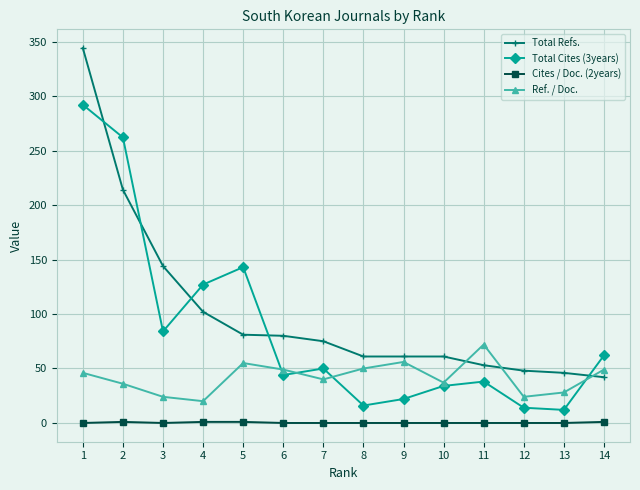

At which category does Total Cites (3years) reach its first local peak?

5